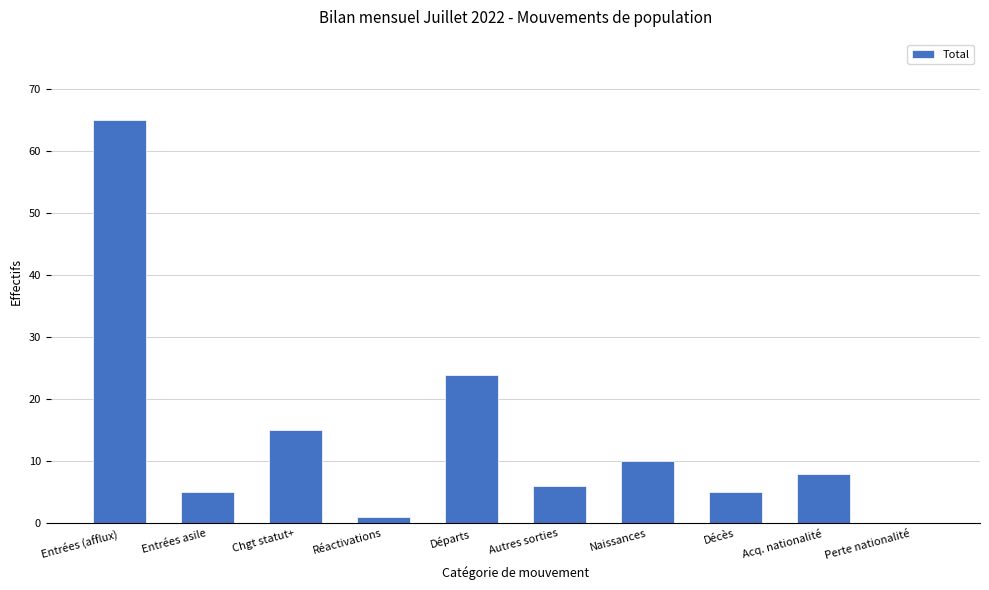

The chart shows a value of 10 at Naissances. True or false?

True